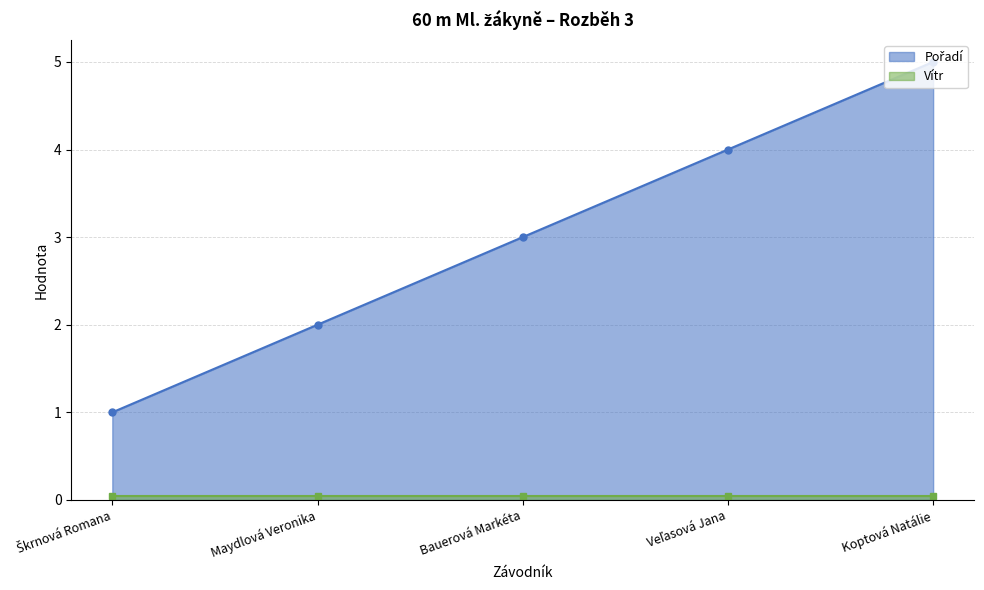

True or false: there are more than 0 points higher than both neighbors.

False